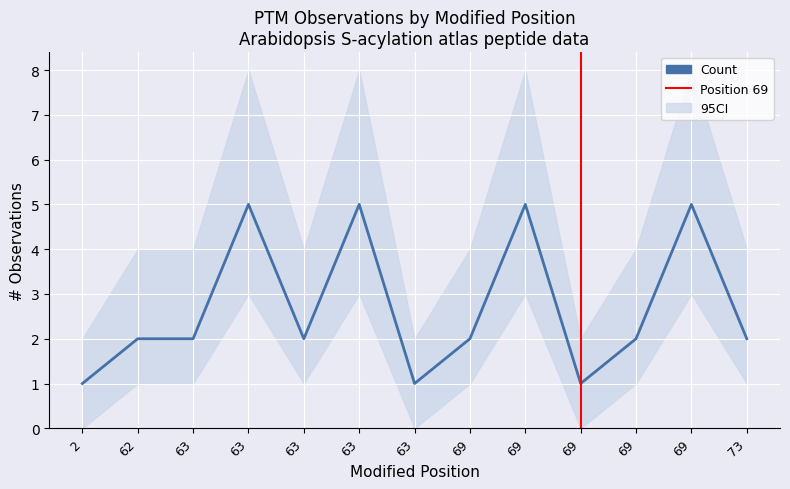

Rank the categories by value from highest to lowest.

63, 63, 69, 69, 62, 63, 63, 69, 69, 73, 2, 63, 69